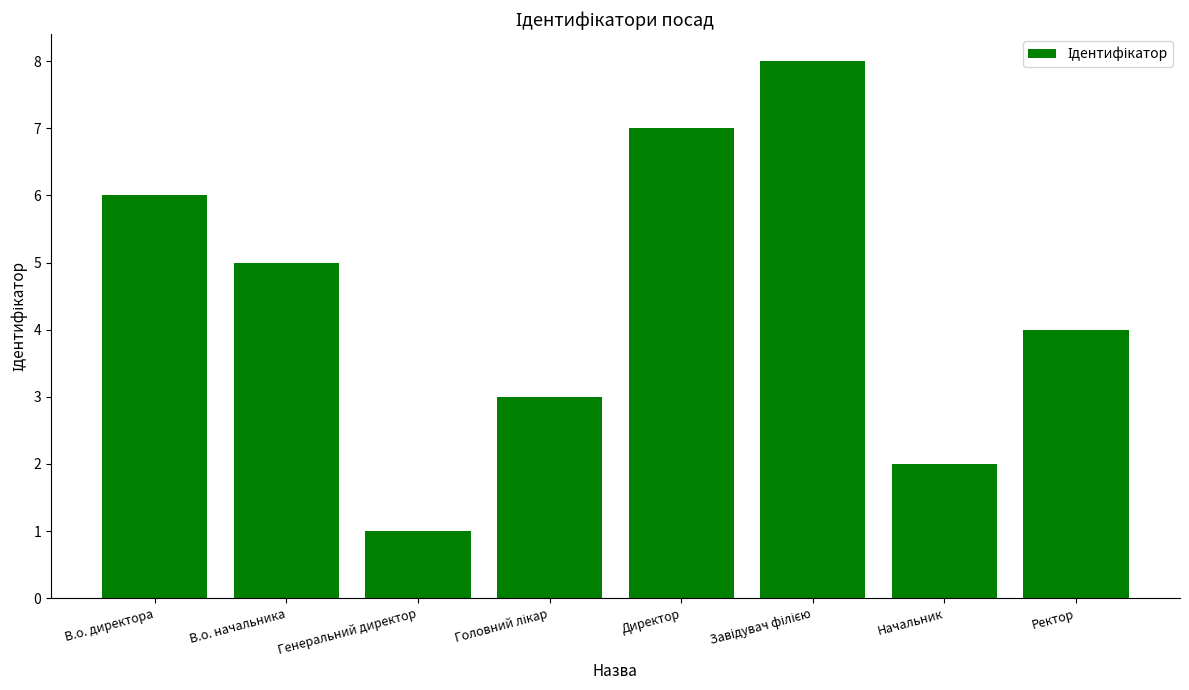

What is the difference between the maximum and minimum values?

7